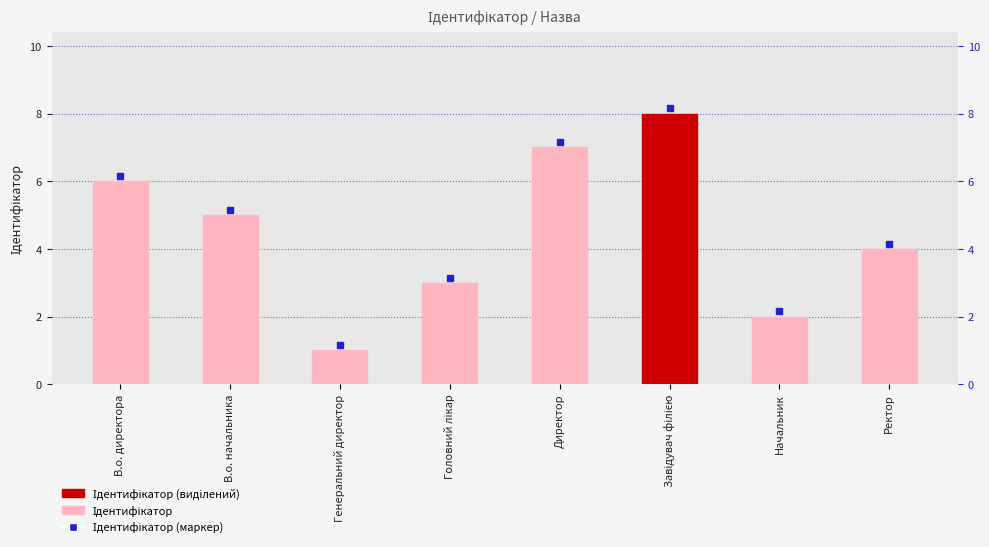

Where is the data nearest to the value 4?

Ректор